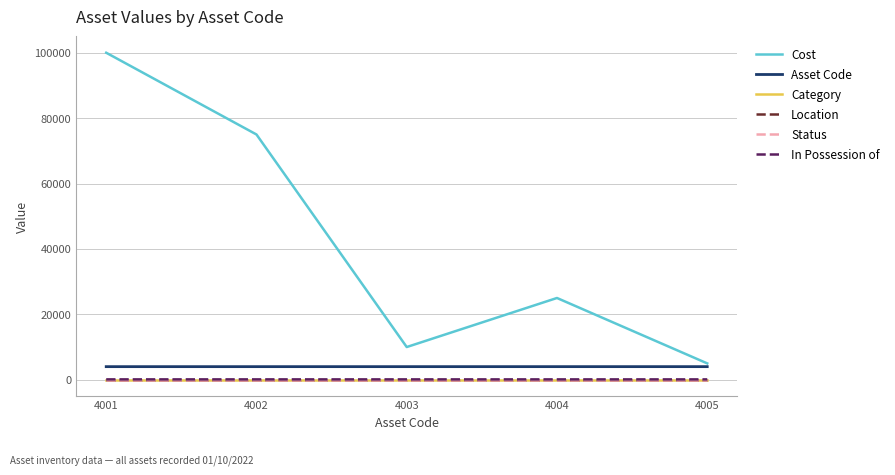

Which category has the highest value in the Cost series?

4001